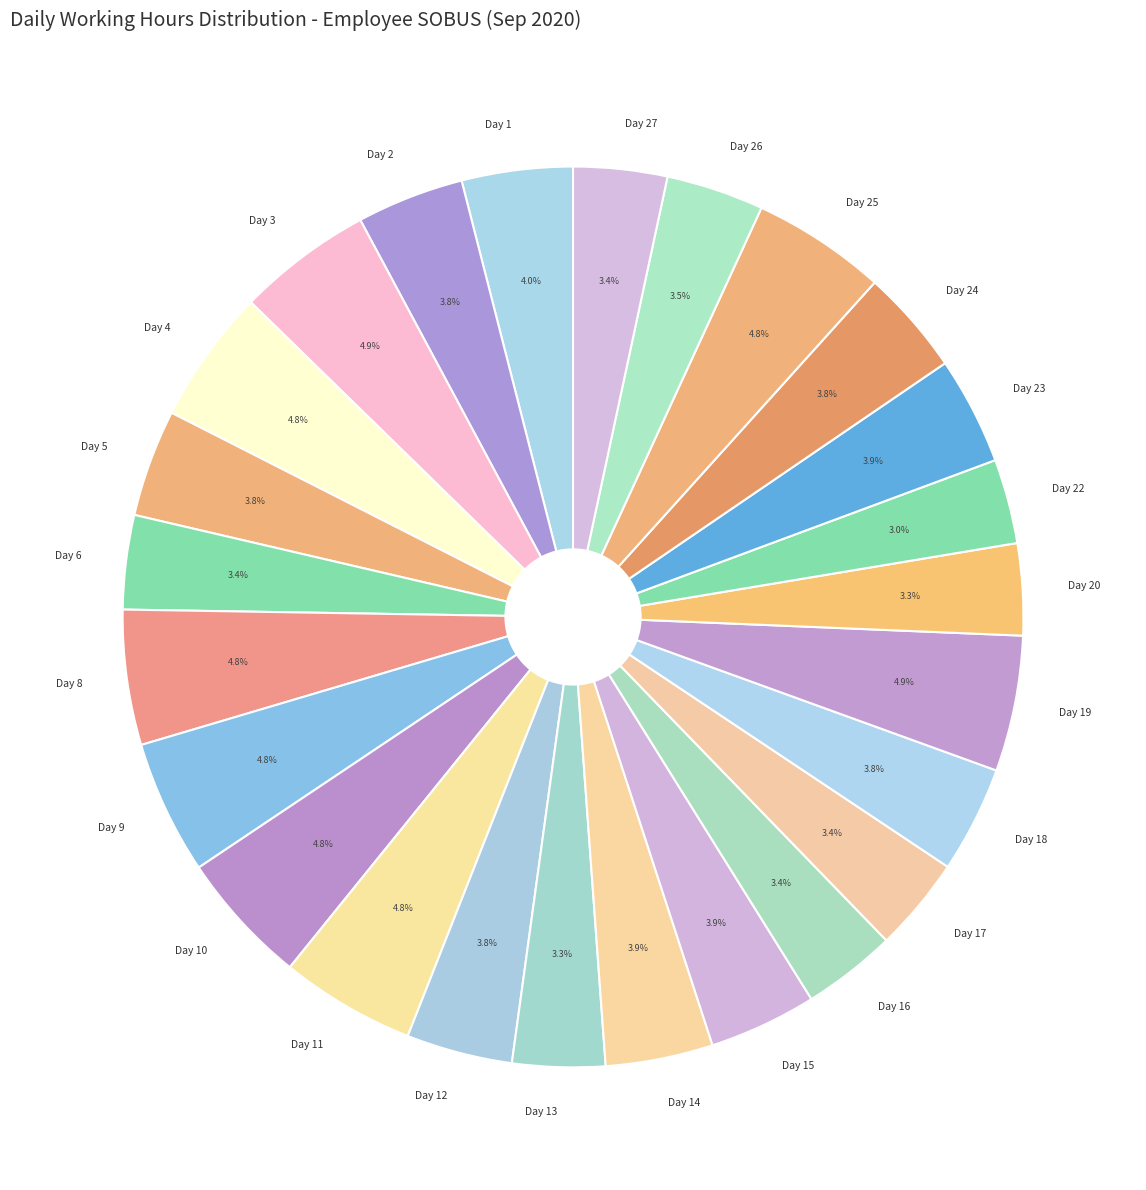

To the nearest percent, what is the combined percentage of Day 16 and Day 22?

6%